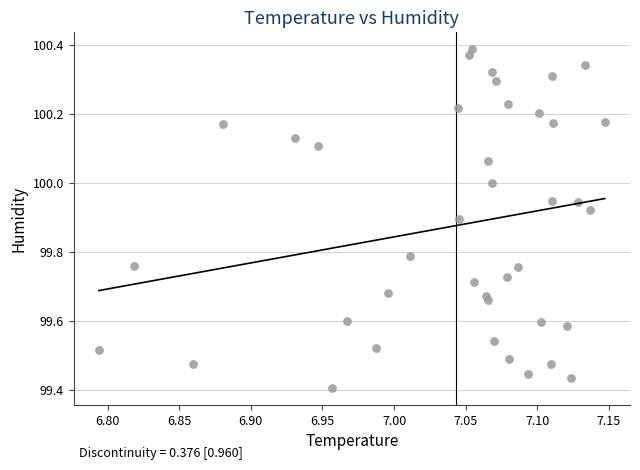

What is the range of Y values (max minus min)?

1.0